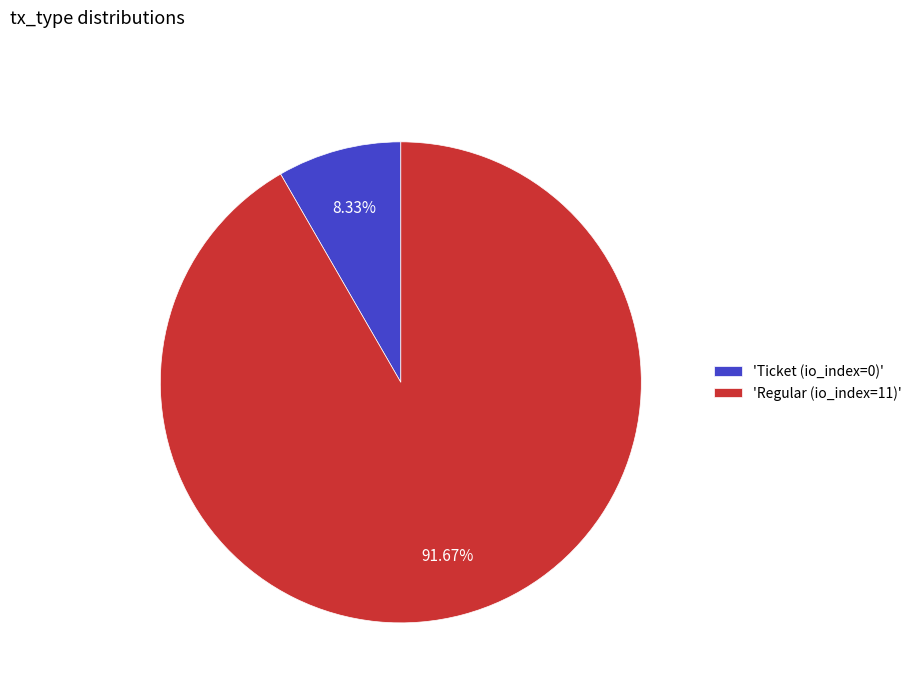

Between 'Regular (io_index=11)' and 'Ticket (io_index=0)', which is larger?

'Regular (io_index=11)'